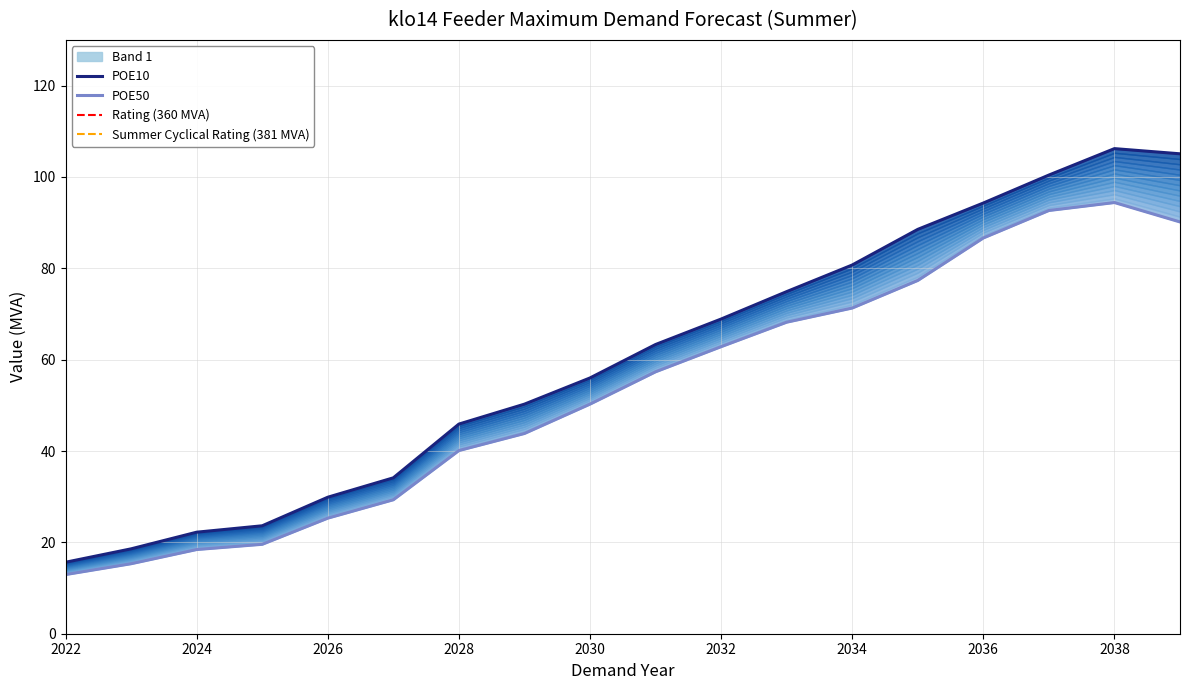

Reading left to right, extract all data points from this chart.

POE10: 2022=15.6	2023=18.6	2024=22.2	2025=23.6	2026=29.9	2027=34.1	2028=45.9	2029=50.3	2030=56.0	2031=63.3	2032=68.9	2033=74.9	2034=80.7	2035=88.5	2036=94.3	2037=100.4	2038=106.2	2039=105.1
POE50: 2022=13.0	2023=15.3	2024=18.4	2025=19.6	2026=25.3	2027=29.3	2028=40.1	2029=43.8	2030=50.3	2031=57.3	2032=62.8	2033=68.2	2034=71.3	2035=77.3	2036=86.6	2037=92.7	2038=94.4	2039=90.1